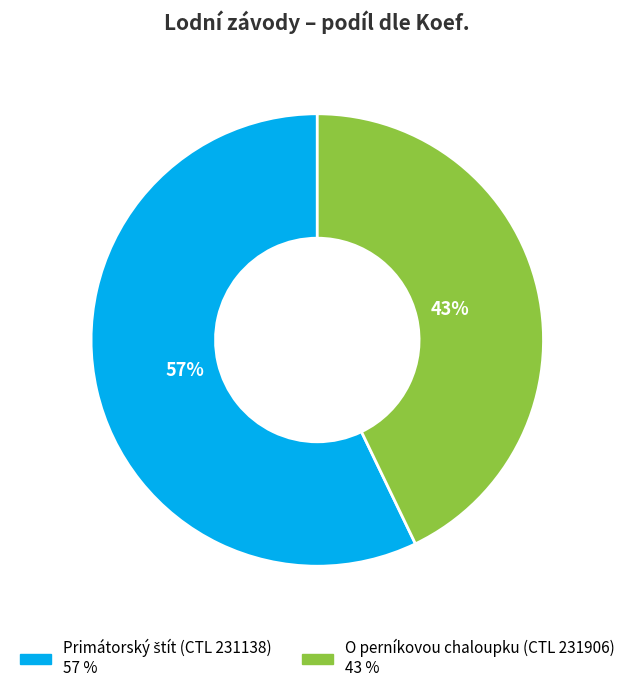

How many slices are in this pie chart?

2